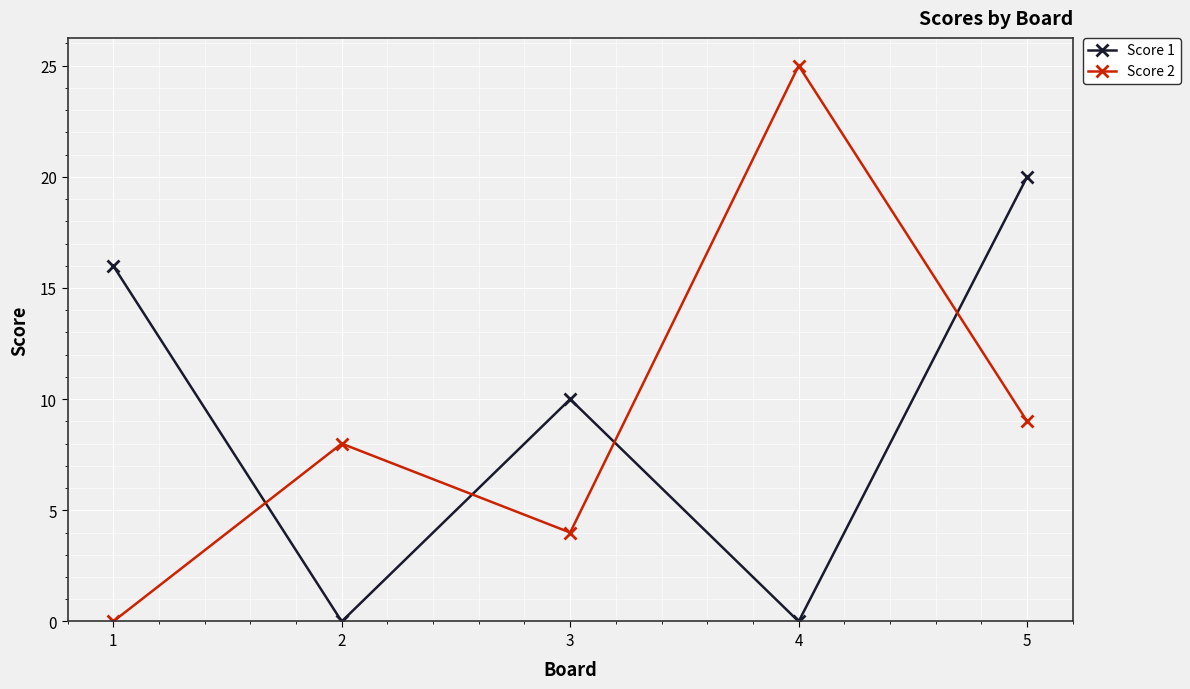

What is the spread (max minus min) of values at 1?

16